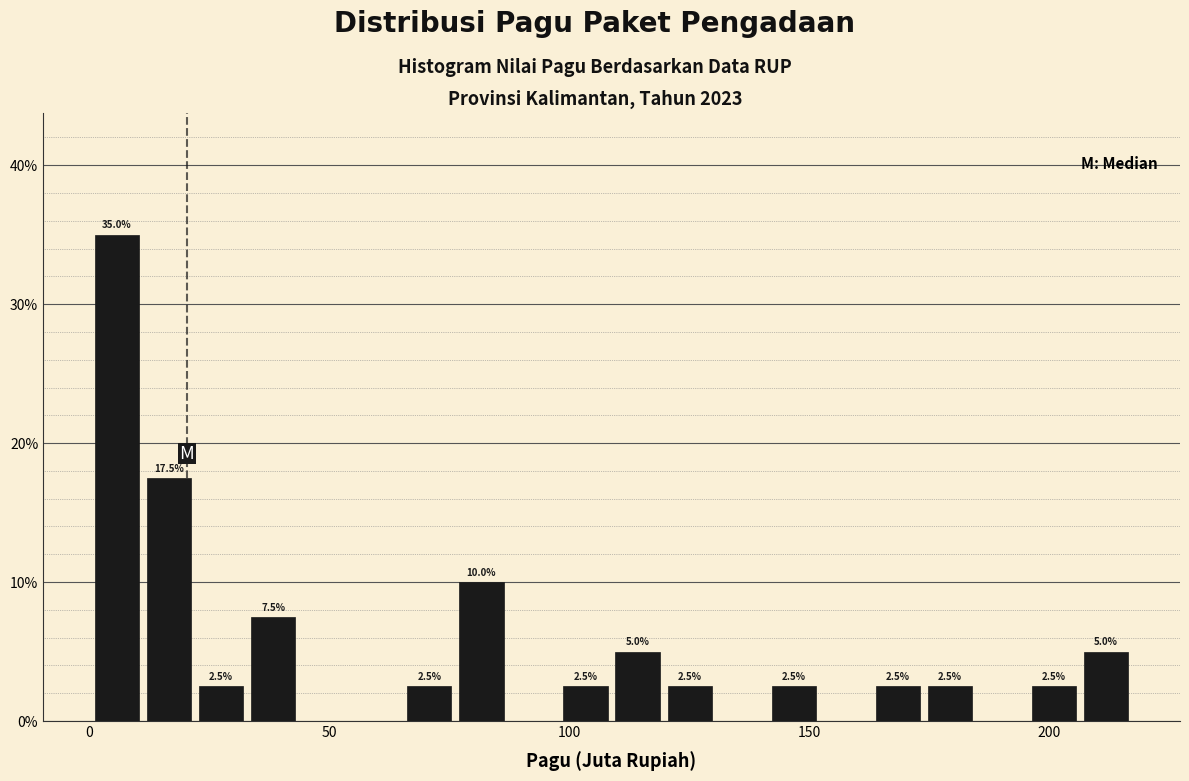

Around what value on the x-axis is the tallest bar? Give the approximate position of its centre, as read against the axis.

5